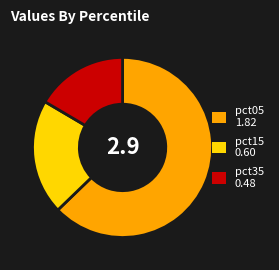

Does any single category account for the majority?

Yes